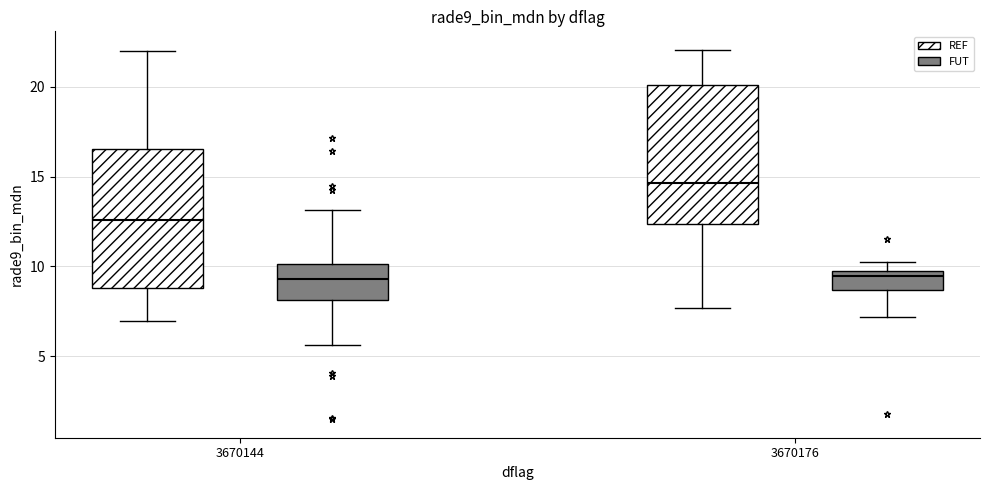

Reading left to right, transcribe this box plot: for each box, give where its median line is, the range the box spans, and where its two whiskers end, as read against the y-axis. The values are not printed on the chart, so give them approximately, as read against the axis.

3670144 (REF): median 12.5, box 9.0 to 16.5, whiskers 7.0 to 22.0
3670144 (FUT): median 9.5, box 8.0 to 10.0, whiskers 5.5 to 13.0
3670176 (REF): median 14.5, box 12.5 to 20.0, whiskers 7.5 to 22.0
3670176 (FUT): median 9.5, box 8.5 to 10.0, whiskers 7.0 to 10.5